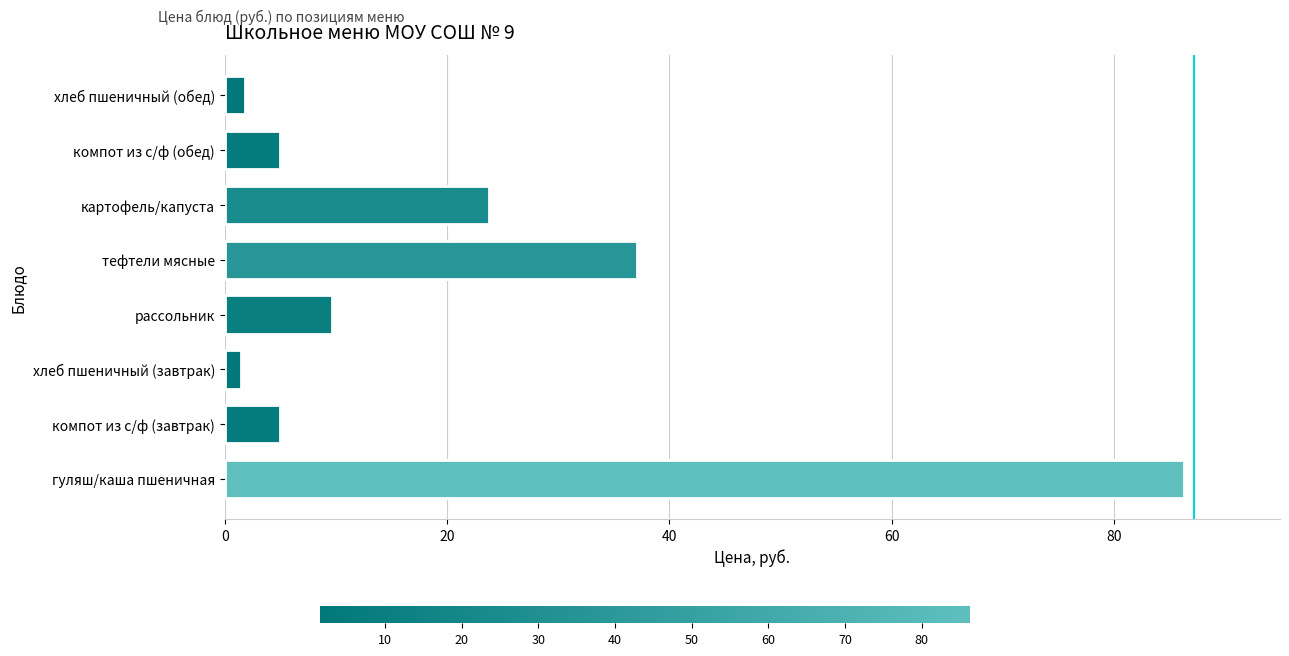

What is the greatest value displayed?

86.3